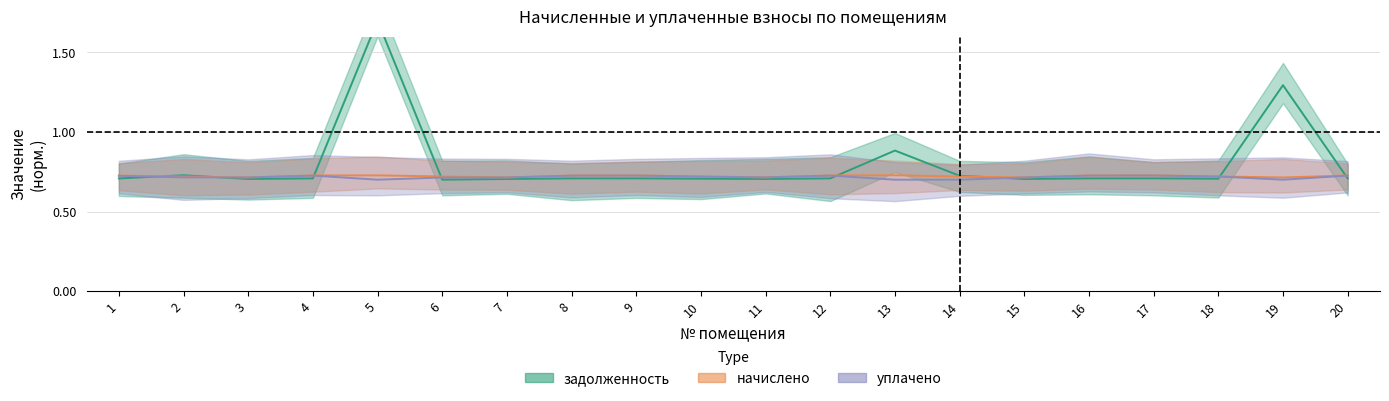

What is the maximum value for уплачено?

0.7